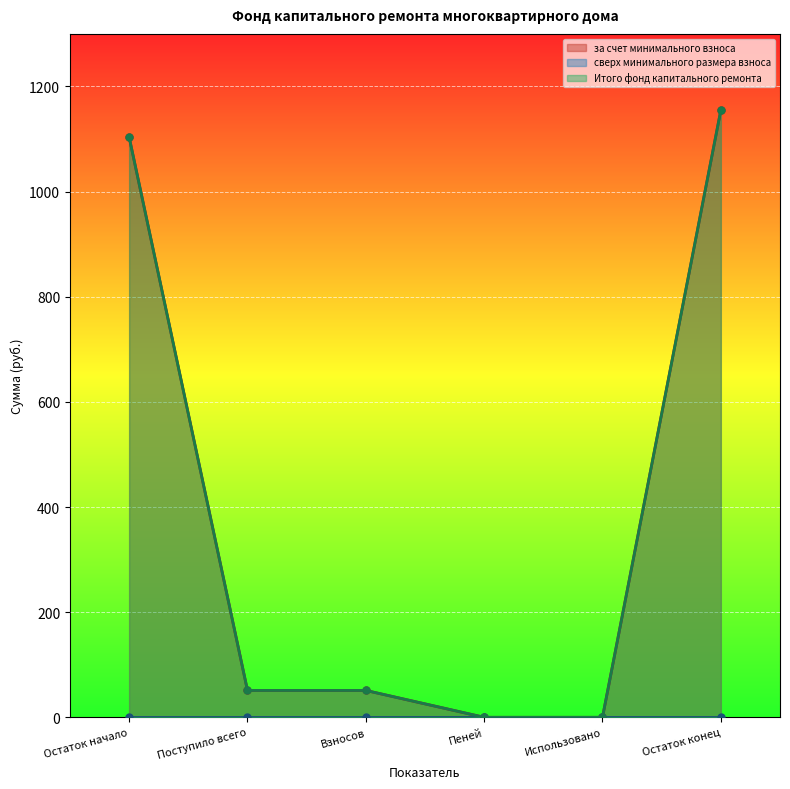

True or false: Итого фонд капитального ремонта and за счет минимального взноса cross at least once.

False